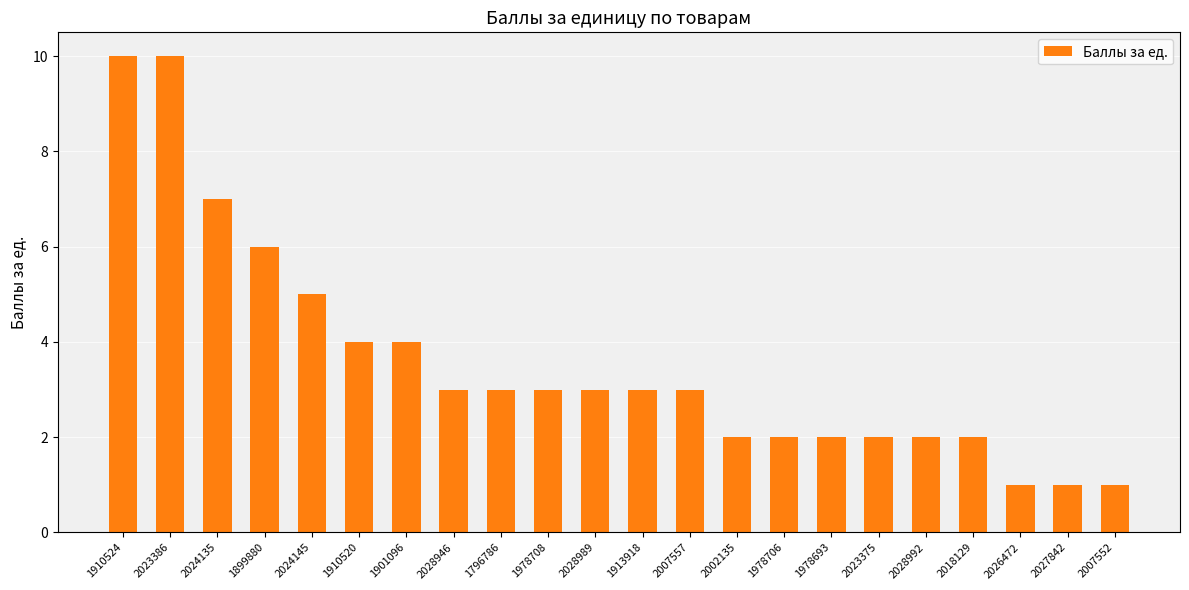

What is the label of the 6th bar from the right?

2023375